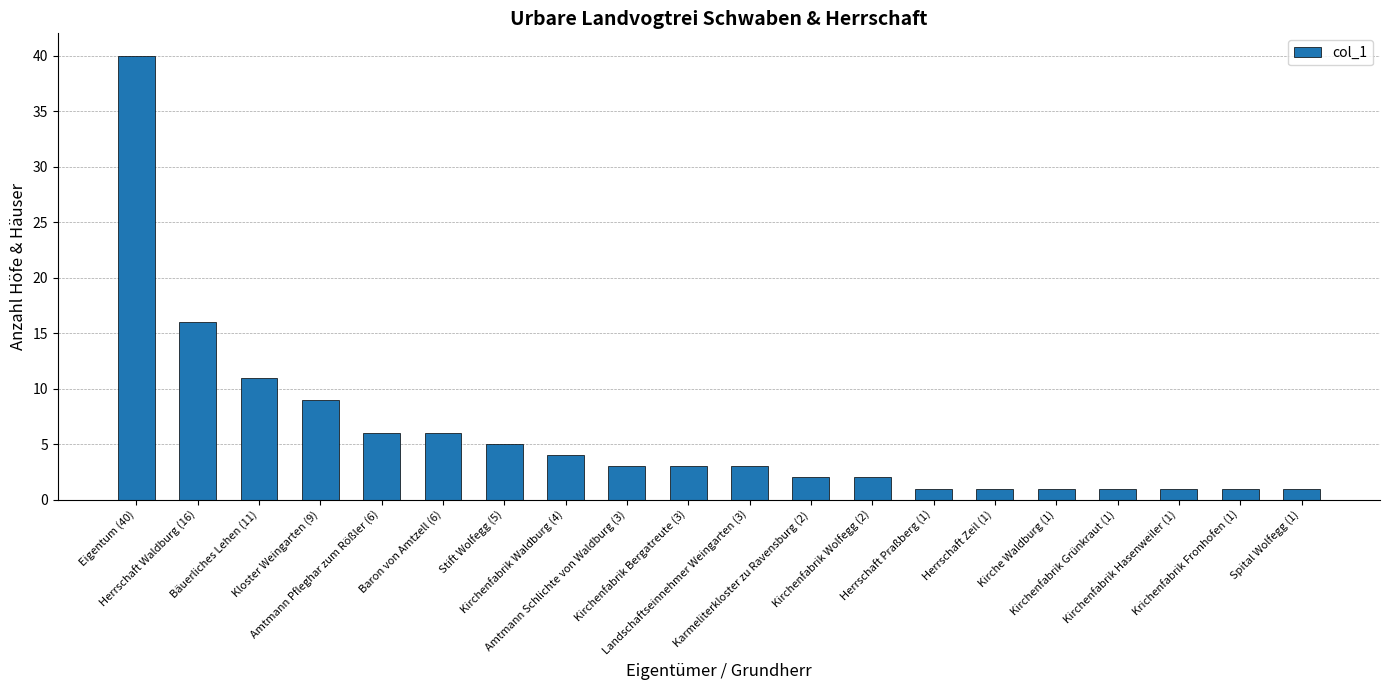

True or false: the data shows 6 at Amtmann Pfleghar zum Rößler (6).

True